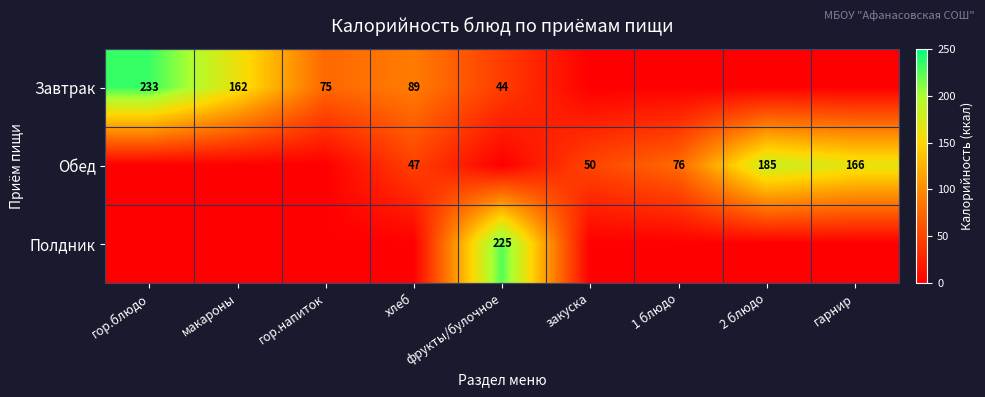

Which label corresponds to the largest value in the chart?

гор.блюдо